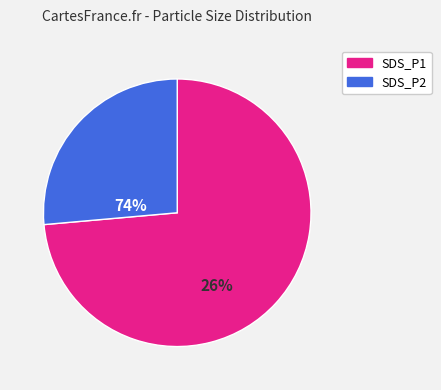

Is it true that SDS_P2 is 34% of the pie?

False